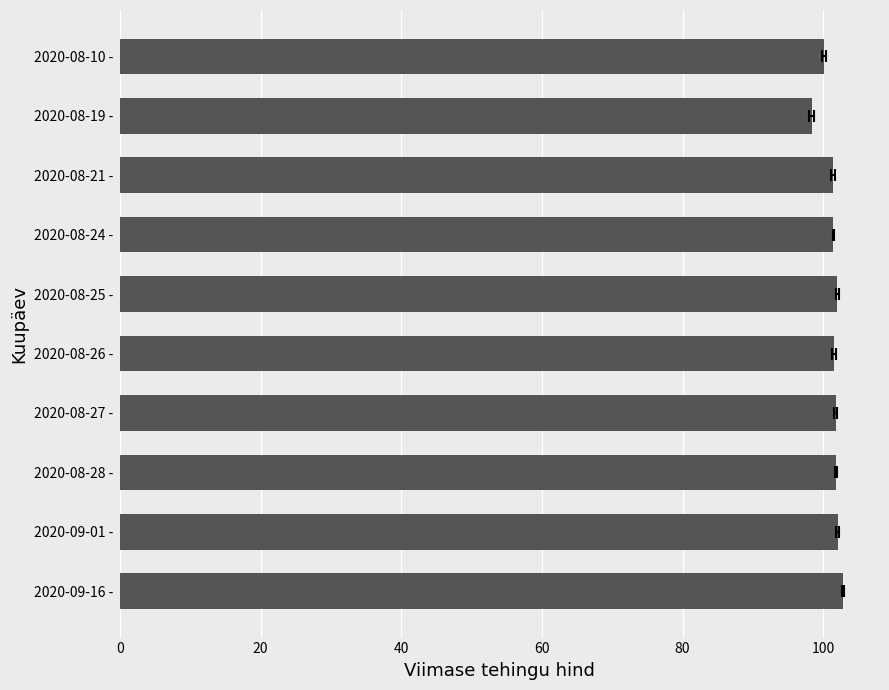

The chart shows a value of 98.3 at 2020-08-19 -. True or false?

True